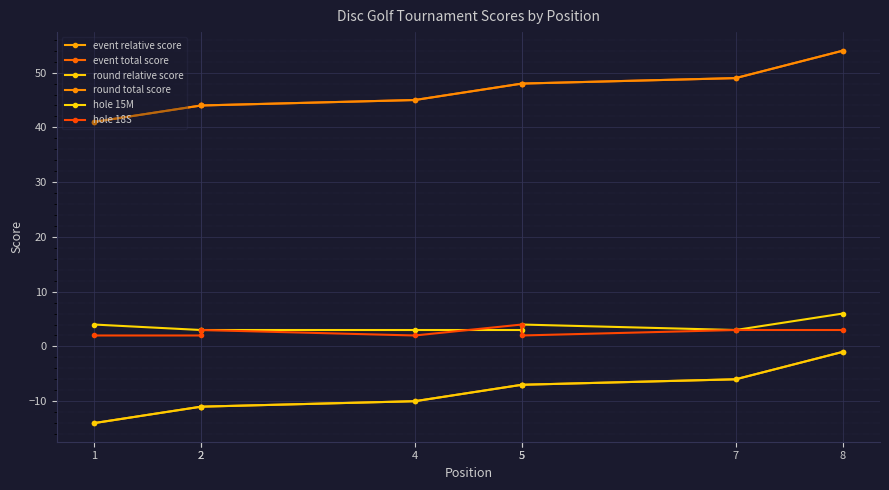

True or false: round total score has a value of 48 at 5.

True